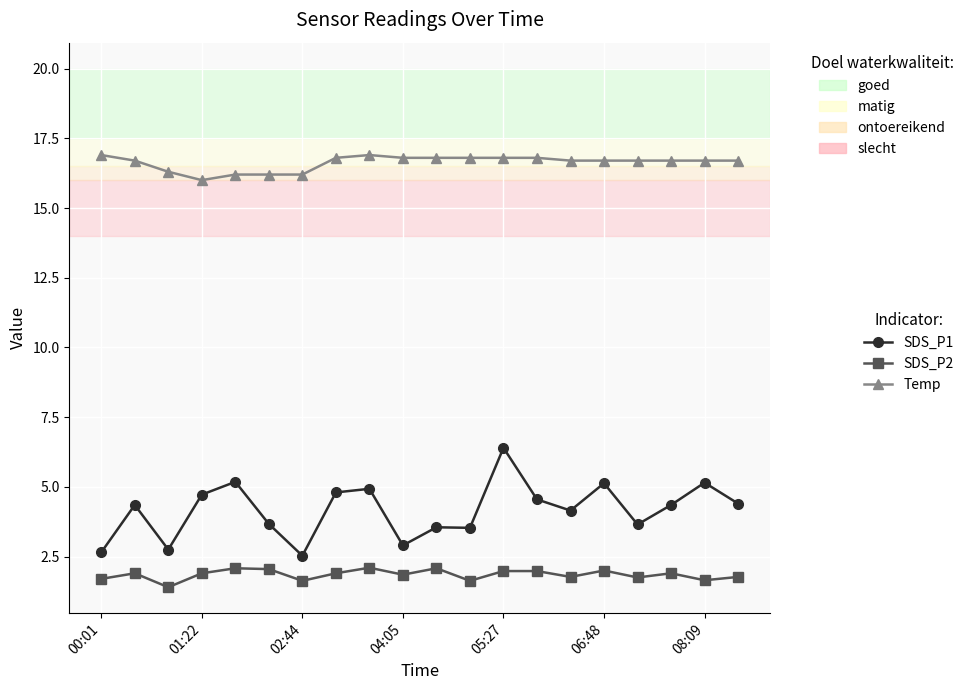

What is the minimum value shown in the chart?

1.4